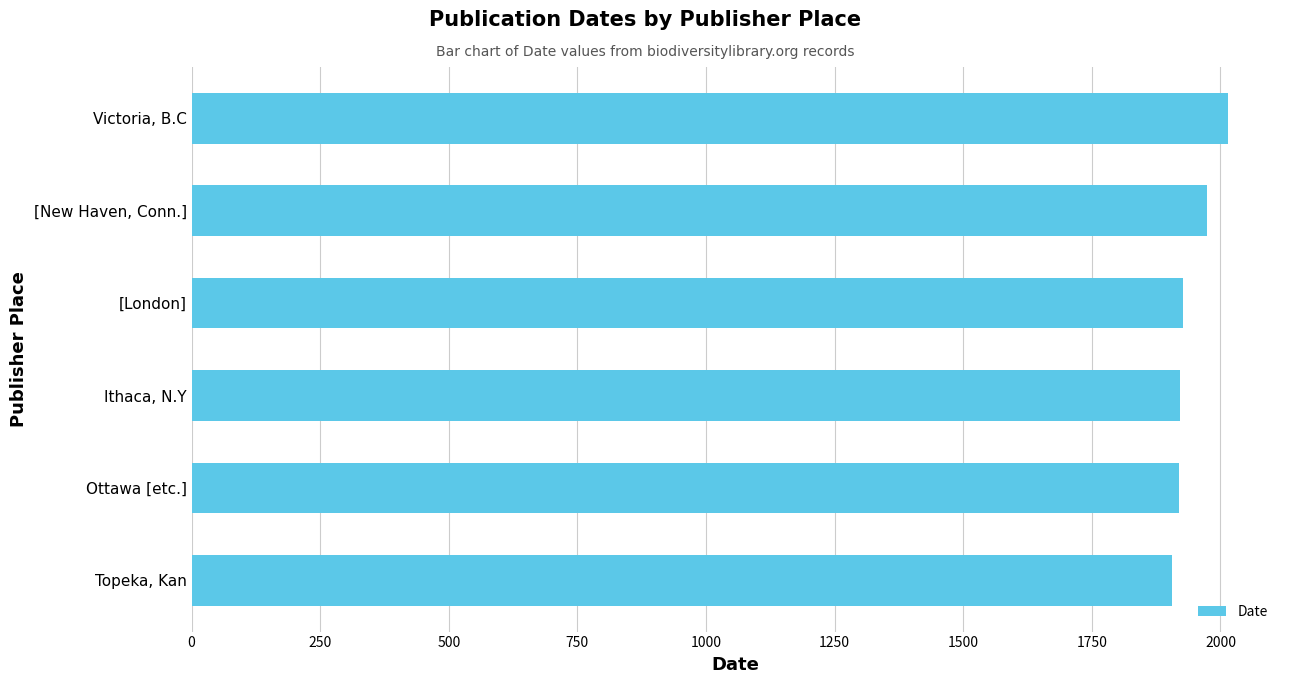

What is the sum of the values at Ottawa [etc.] and Topeka, Kan?

3826